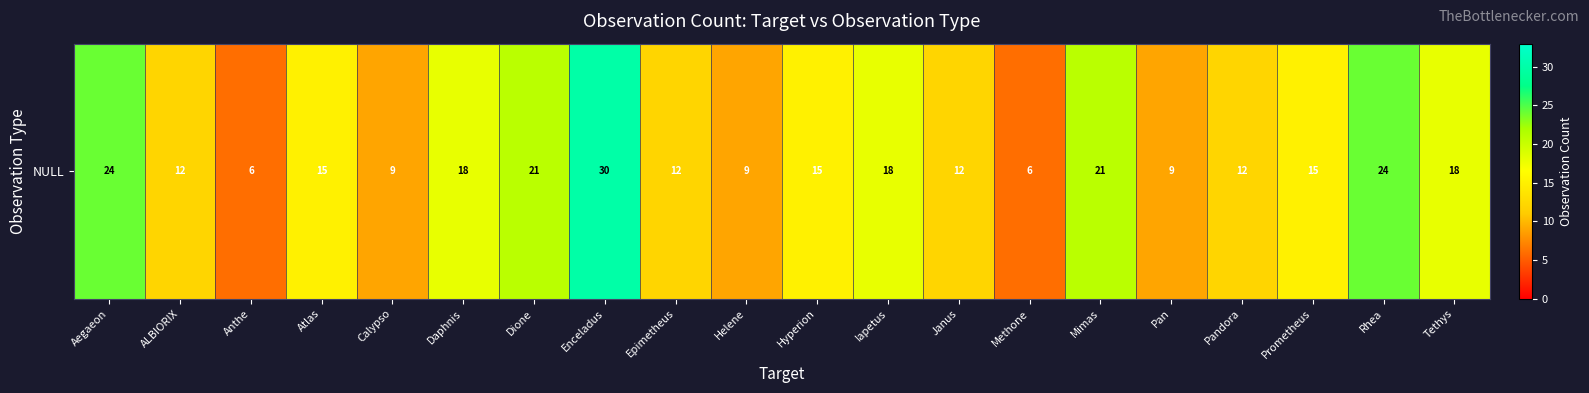

How many categories are shown in the chart?

20